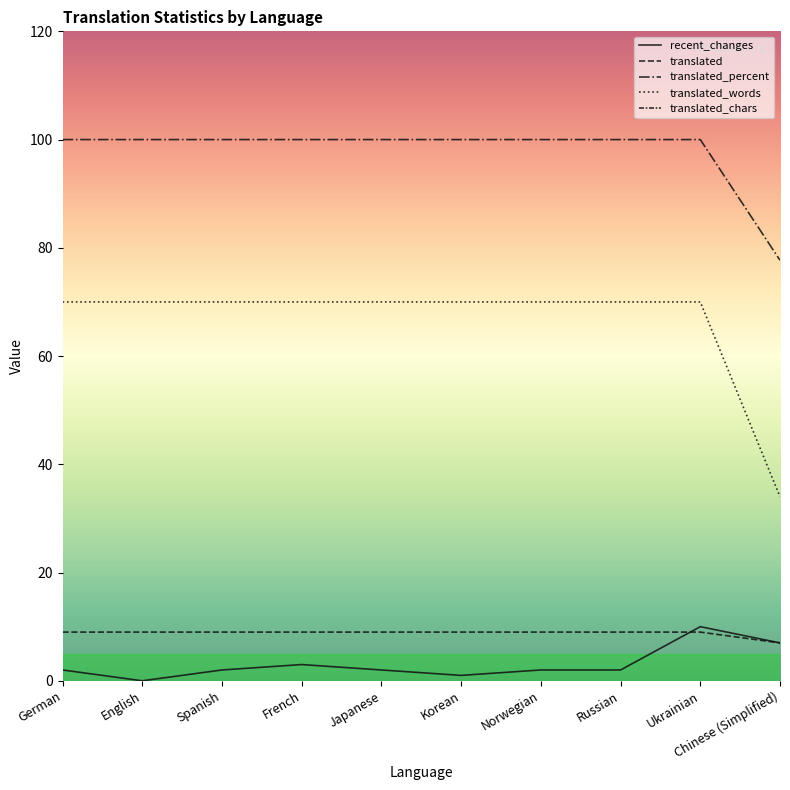

How many data points in translated_percent are less than 100?

1